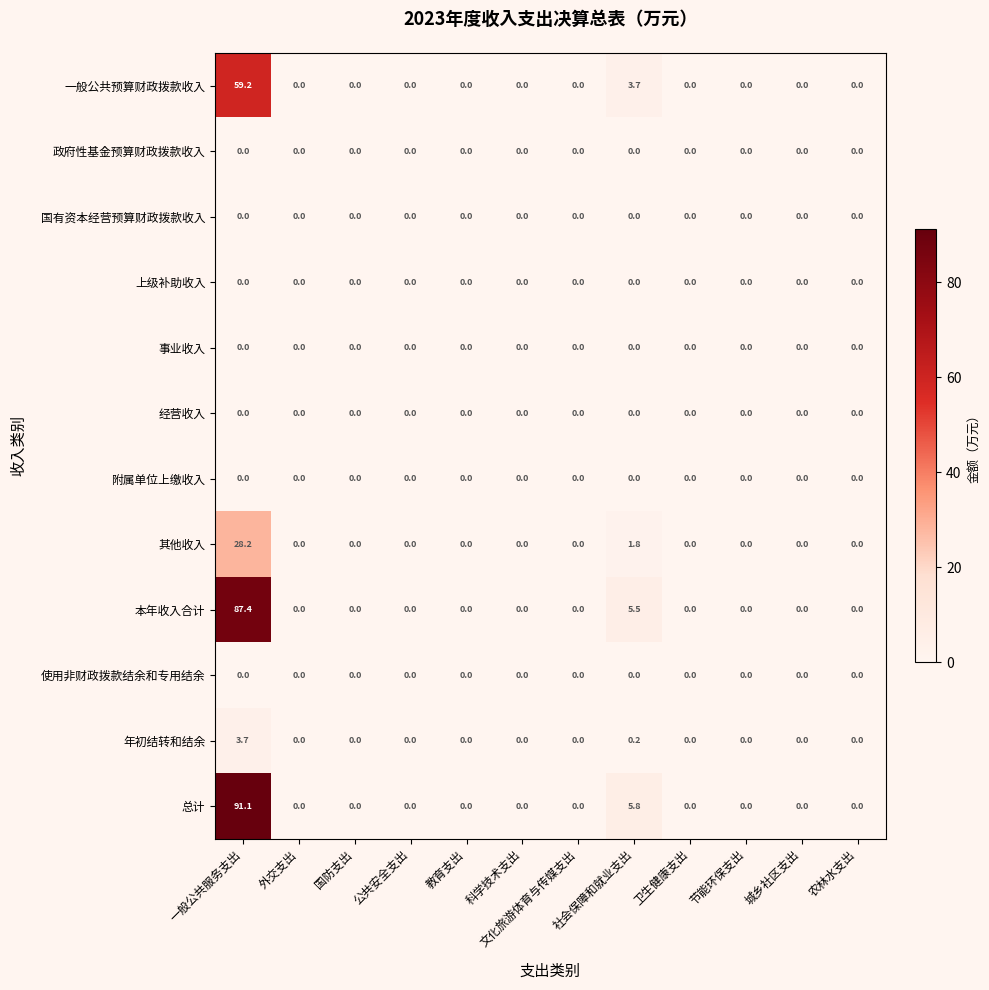

What is the sum of all 其他收入 values?

30.0